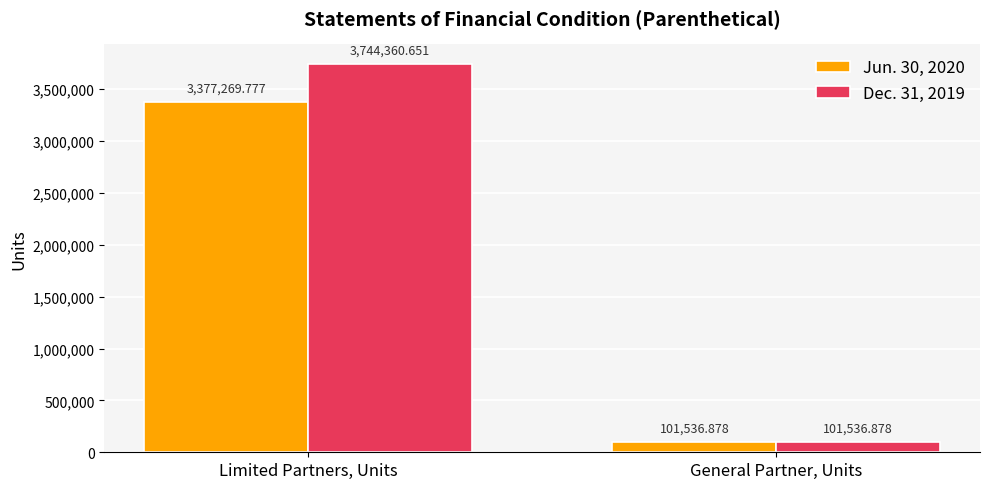

Does the chart contain stacked bars?

No